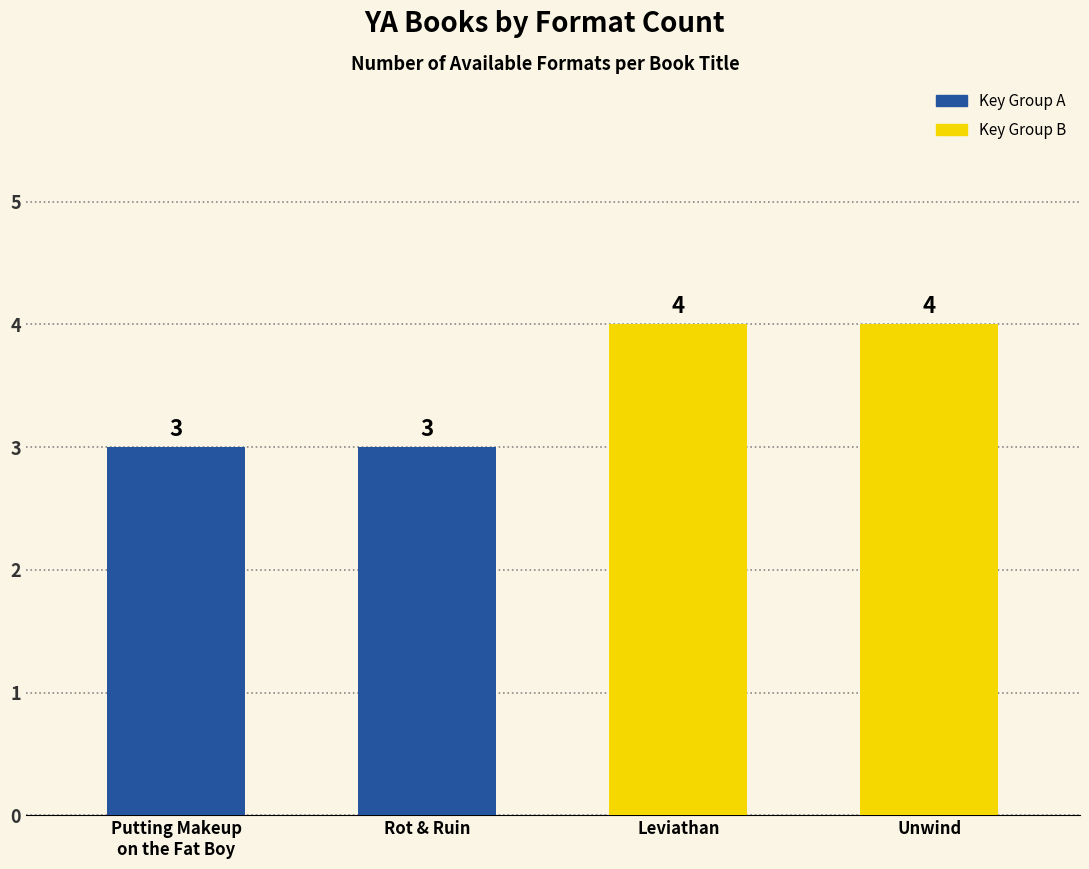

Reading left to right, list all the values displayed in this chart.

3	3	4	4